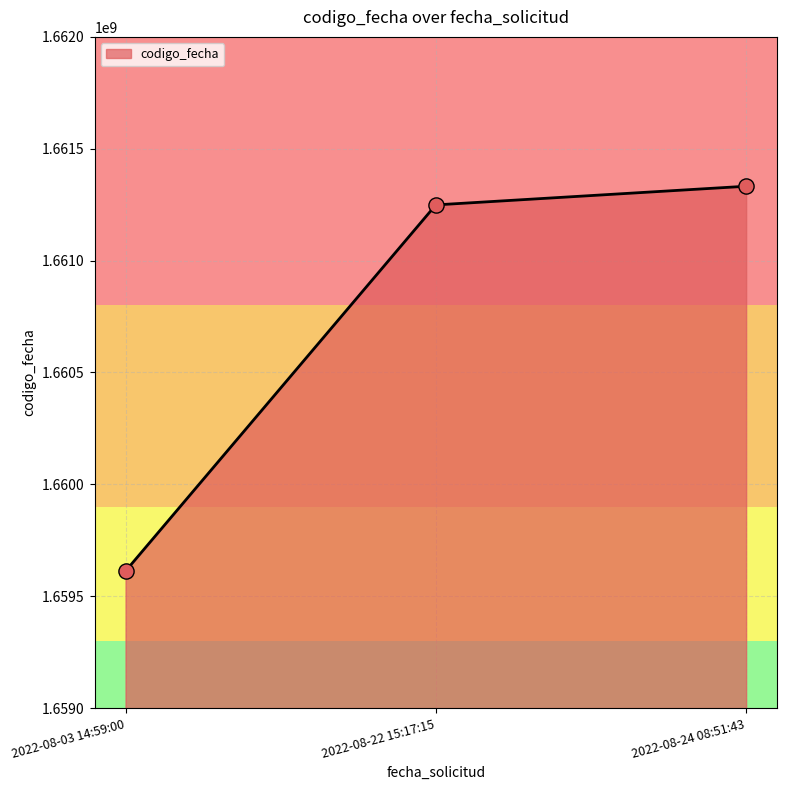

Approximately how many times larger is the value at 2022-08-24 08:51:43 compared to 2022-08-22 15:17:15?

1.0